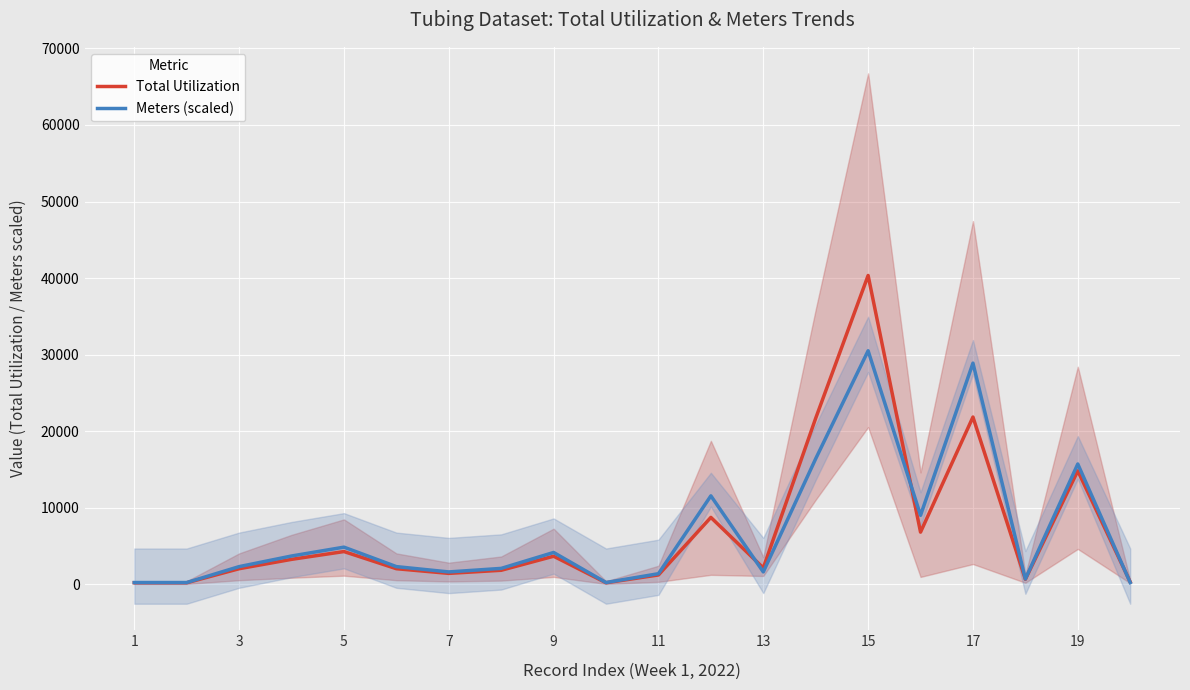

What is the highest value of the Total Utilization series?

40339.9